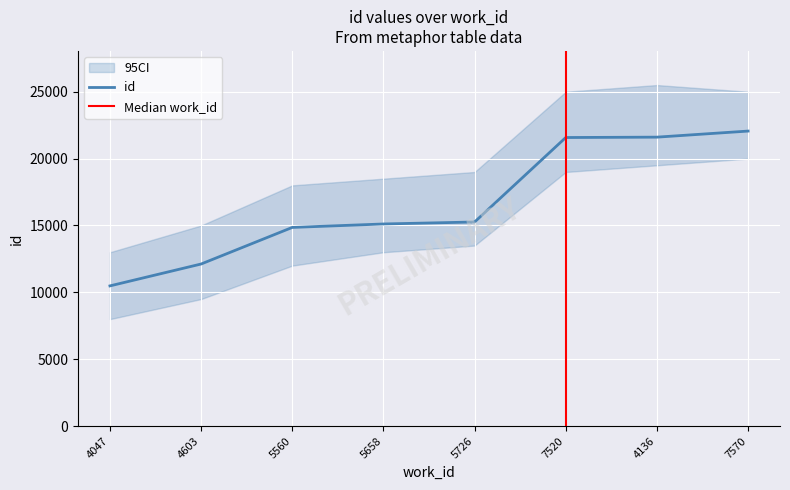

What is the ratio of the value at 5560 to the value at 7570?

0.7